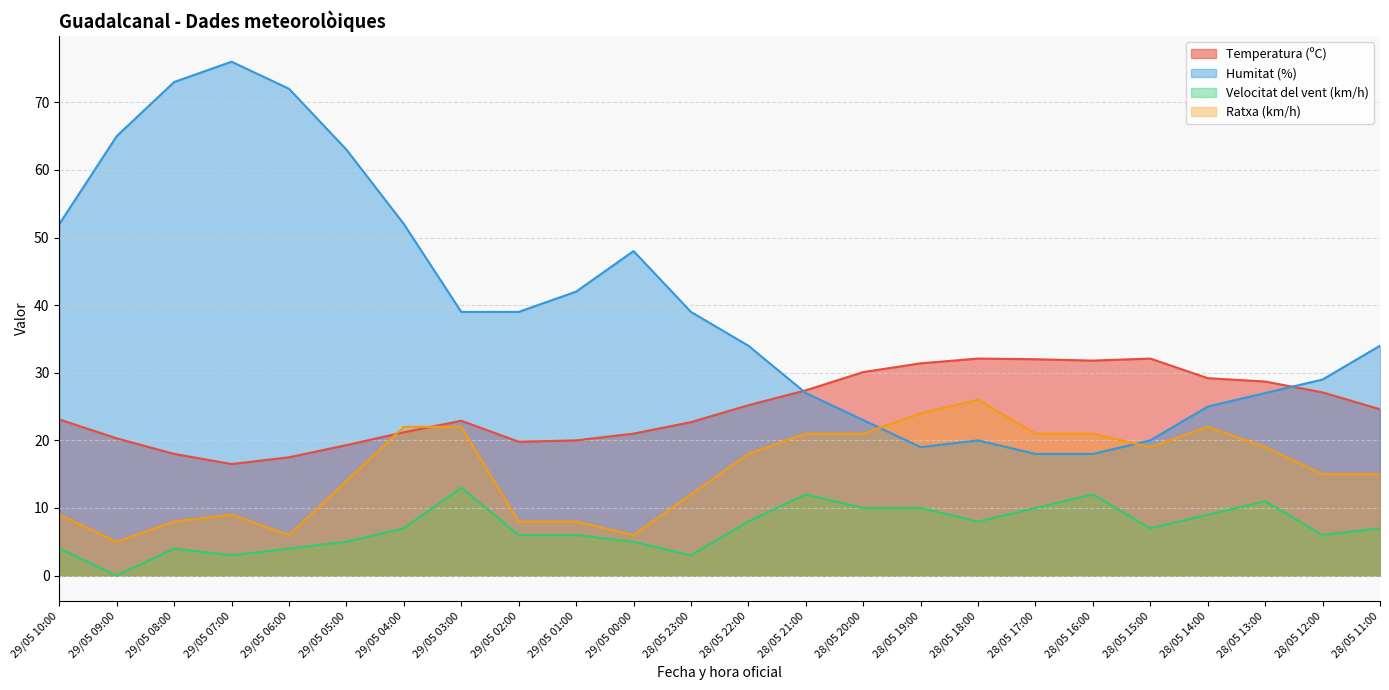

Is the value of Velocitat del vent (km/h) at 29/05 05:00 greater than the value of Ratxa (km/h) at 29/05 03:00?

No